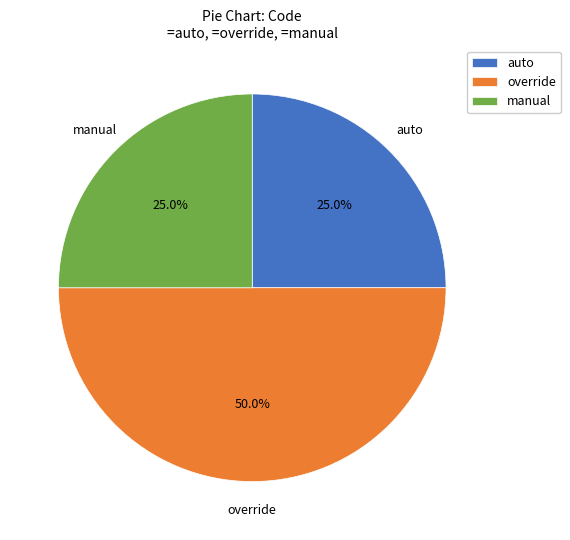

How many slices are in this pie chart?

3